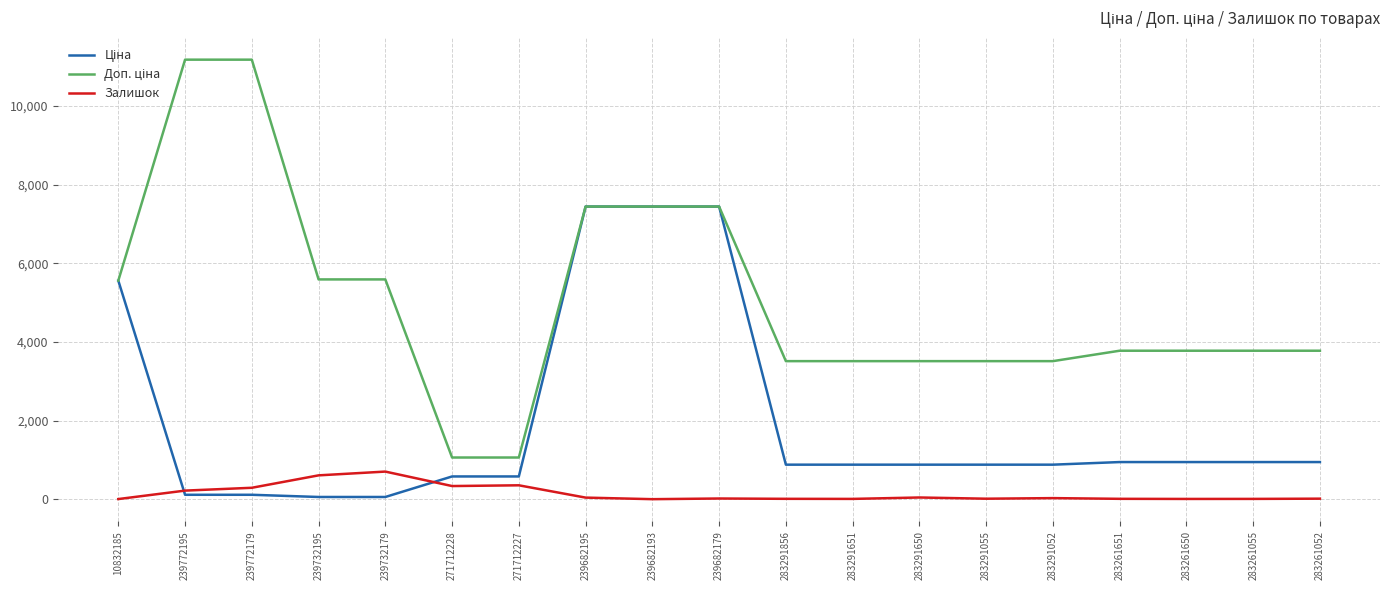

What is the total value across all series at 271712228?

1972.1